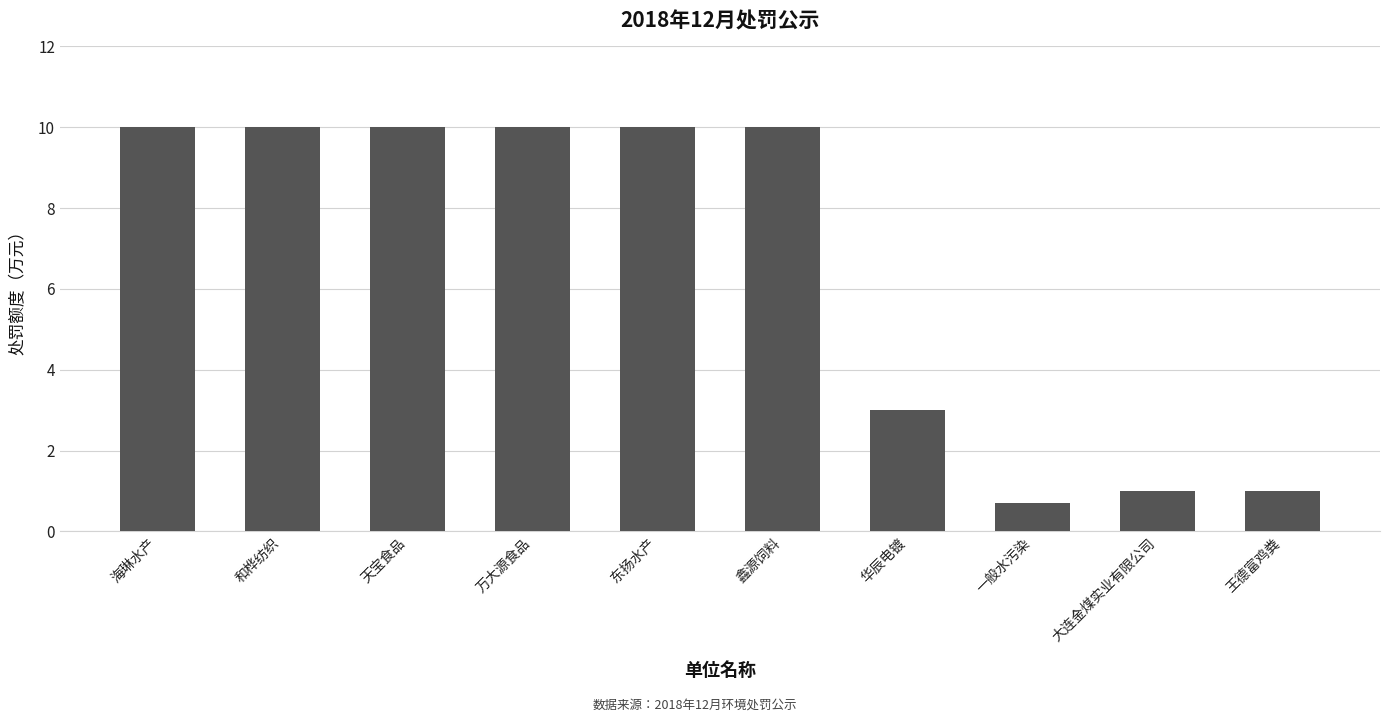

Which has a higher value, 大连金煤实业有限公司 or 一般水污染?

大连金煤实业有限公司